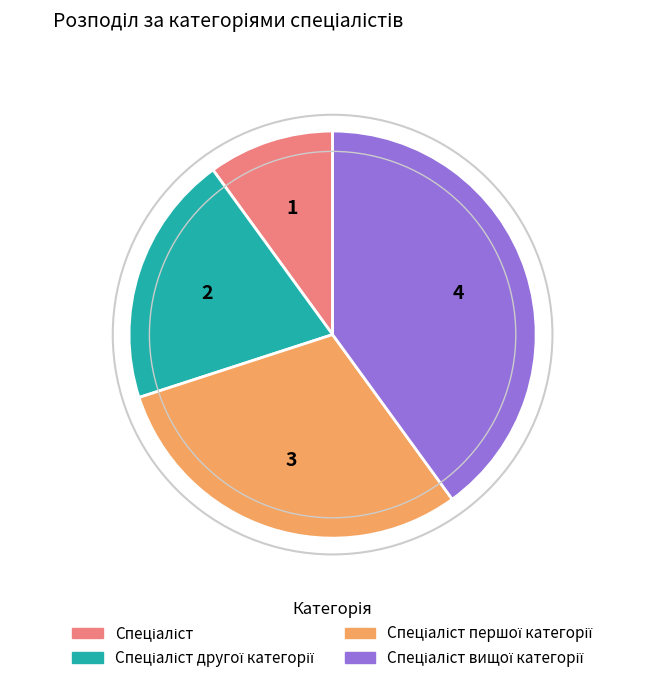

Does any single category account for the majority?

No